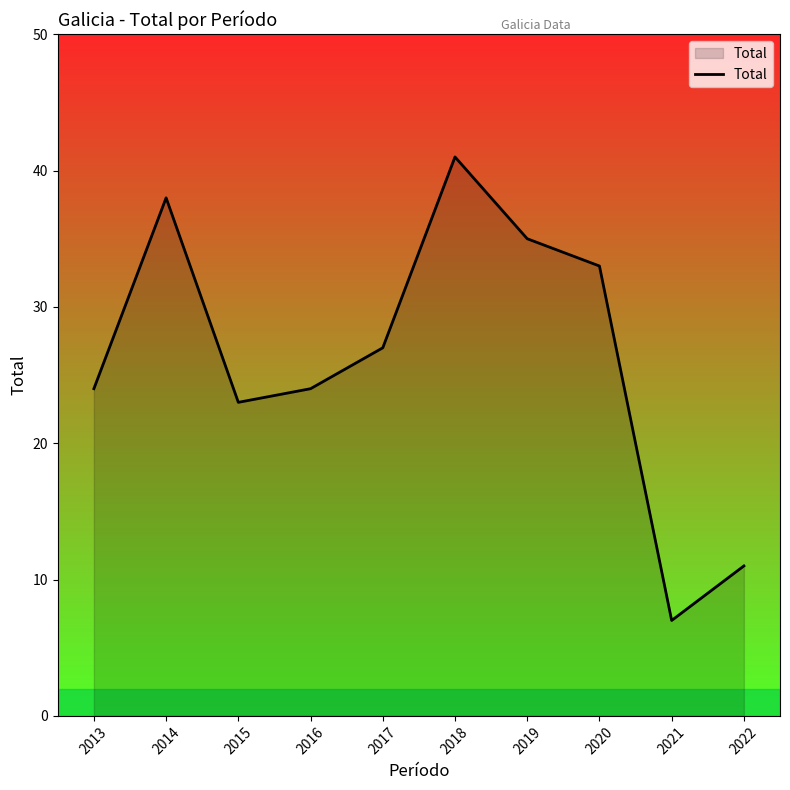

Which label corresponds to the smallest value in the chart?

2021